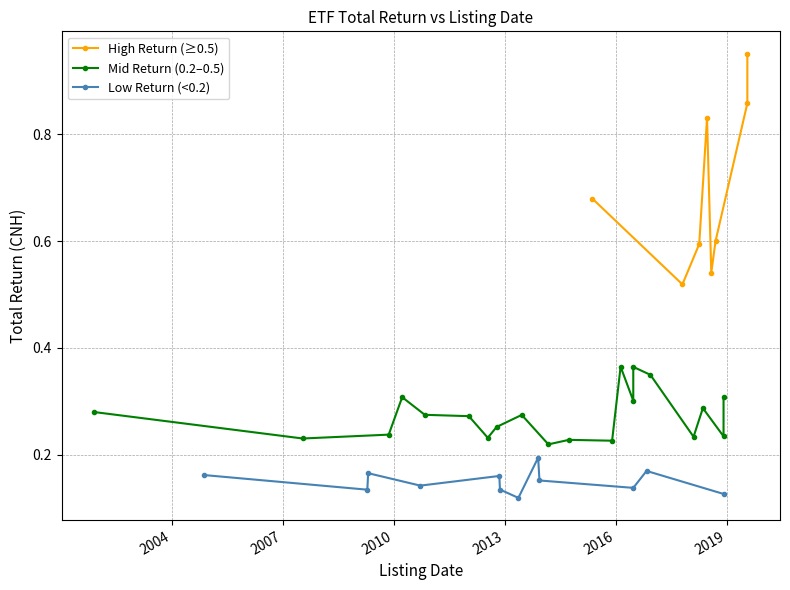

True or false: Low Return (<0.2) has more than 0 points higher than both neighbors.

True